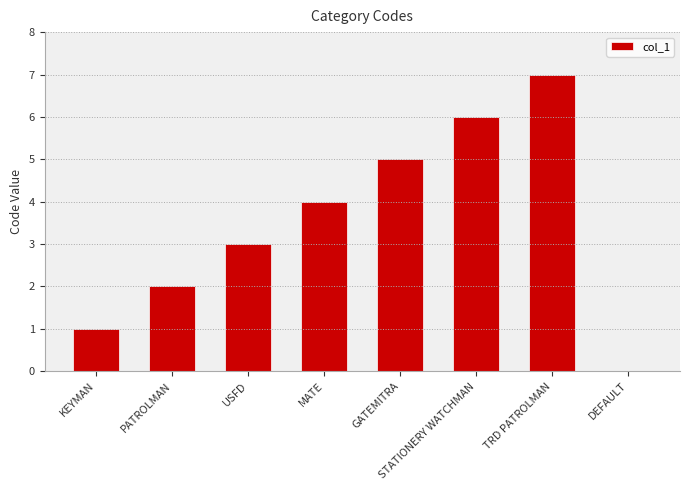

Reading left to right, extract all data points from this chart.

1	2	3	4	5	6	7	0